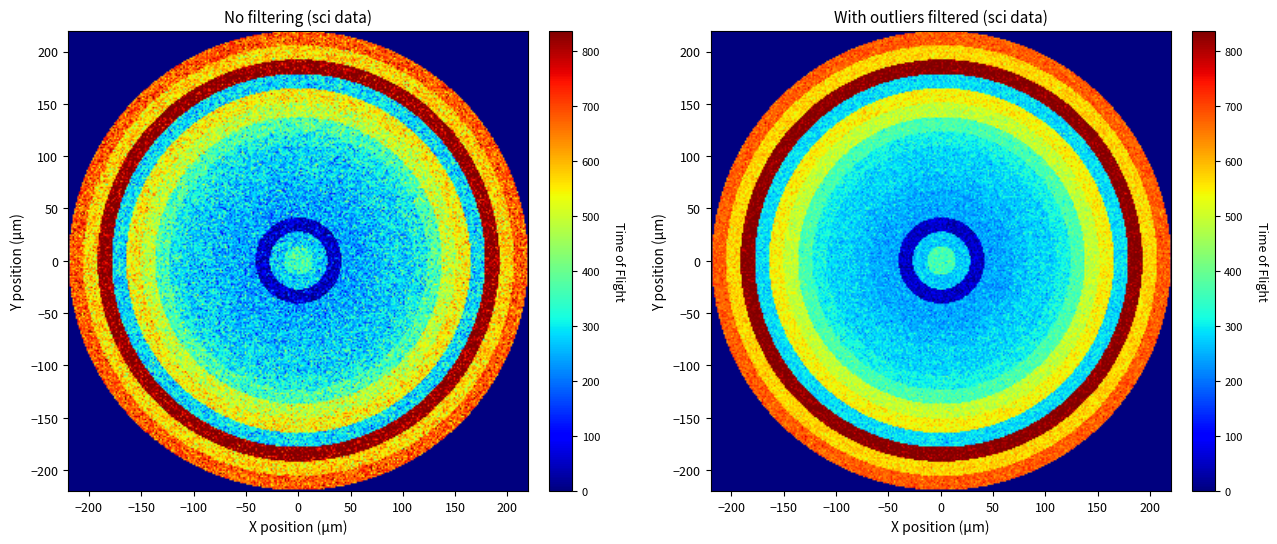

Which has a higher value, 14 or 4?

14